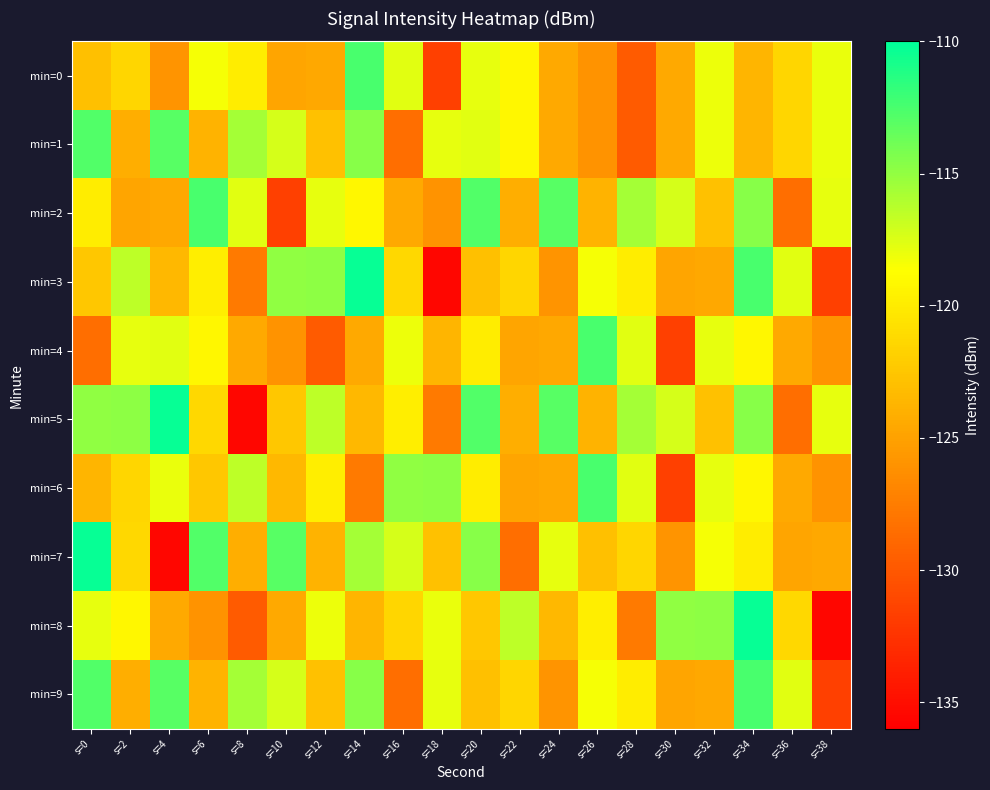

Reading left to right, extract all data points from this chart.

min=0: s=0=-122.9	s=2=-121.4	s=4=-125.9	s=6=-118.4	s=8=-119.9	s=10=-124.8	s=12=-124.6	s=14=-112.4	s=16=-117.6	s=18=-131.6	s=20=-117.9	s=22=-119.2	s=24=-124.5	s=26=-126.0	s=28=-129.8	s=30=-124.5	s=32=-118.0	s=34=-123.6	s=36=-121.5	s=38=-118.0
min=1: s=0=-112.8	s=2=-124.2	s=4=-113.0	s=6=-123.7	s=8=-115.6	s=10=-117.2	s=12=-122.9	s=14=-114.6	s=16=-128.5	s=18=-117.9	s=20=-117.6	s=22=-119.2	s=24=-124.5	s=26=-126.0	s=28=-129.8	s=30=-124.5	s=32=-118.0	s=34=-123.6	s=36=-121.5	s=38=-118.0
min=2: s=0=-119.9	s=2=-124.8	s=4=-124.6	s=6=-112.4	s=8=-117.6	s=10=-131.6	s=12=-117.9	s=14=-119.2	s=16=-124.5	s=18=-126.0	s=20=-112.8	s=22=-124.2	s=24=-113.0	s=26=-123.7	s=28=-115.6	s=30=-117.2	s=32=-122.9	s=34=-114.6	s=36=-128.5	s=38=-117.9
min=3: s=0=-122.4	s=2=-116.5	s=4=-123.4	s=6=-119.8	s=8=-127.6	s=10=-114.9	s=12=-114.8	s=14=-110.3	s=16=-121.3	s=18=-135.6	s=20=-122.9	s=22=-121.4	s=24=-125.9	s=26=-118.4	s=28=-119.9	s=30=-124.8	s=32=-124.6	s=34=-112.4	s=36=-117.6	s=38=-131.6
min=4: s=0=-128.5	s=2=-117.9	s=4=-117.6	s=6=-119.2	s=8=-124.5	s=10=-126.0	s=12=-129.8	s=14=-124.5	s=16=-118.0	s=18=-123.6	s=20=-119.9	s=22=-124.8	s=24=-124.6	s=26=-112.4	s=28=-117.6	s=30=-131.6	s=32=-117.9	s=34=-119.2	s=36=-124.5	s=38=-126.0
min=5: s=0=-114.9	s=2=-114.8	s=4=-110.3	s=6=-121.3	s=8=-135.6	s=10=-122.4	s=12=-116.5	s=14=-123.4	s=16=-119.8	s=18=-127.6	s=20=-112.8	s=22=-124.2	s=24=-113.0	s=26=-123.7	s=28=-115.6	s=30=-117.2	s=32=-122.9	s=34=-114.6	s=36=-128.5	s=38=-117.9
min=6: s=0=-123.6	s=2=-121.5	s=4=-118.0	s=6=-122.4	s=8=-116.5	s=10=-123.4	s=12=-119.8	s=14=-127.6	s=16=-114.9	s=18=-114.8	s=20=-119.9	s=22=-124.8	s=24=-124.6	s=26=-112.4	s=28=-117.6	s=30=-131.6	s=32=-117.9	s=34=-119.2	s=36=-124.5	s=38=-126.0
min=7: s=0=-110.3	s=2=-121.3	s=4=-135.6	s=6=-112.8	s=8=-124.2	s=10=-113.0	s=12=-123.7	s=14=-115.6	s=16=-117.2	s=18=-122.9	s=20=-114.6	s=22=-128.5	s=24=-117.9	s=26=-122.9	s=28=-121.4	s=30=-125.9	s=32=-118.4	s=34=-119.9	s=36=-124.8	s=38=-124.6
min=8: s=0=-117.9	s=2=-119.2	s=4=-124.5	s=6=-126.0	s=8=-129.8	s=10=-124.5	s=12=-118.0	s=14=-123.6	s=16=-121.5	s=18=-118.0	s=20=-122.4	s=22=-116.5	s=24=-123.4	s=26=-119.8	s=28=-127.6	s=30=-114.9	s=32=-114.8	s=34=-110.3	s=36=-121.3	s=38=-135.6
min=9: s=0=-112.8	s=2=-124.2	s=4=-113.0	s=6=-123.7	s=8=-115.6	s=10=-117.2	s=12=-122.9	s=14=-114.6	s=16=-128.5	s=18=-117.9	s=20=-122.9	s=22=-121.4	s=24=-125.9	s=26=-118.4	s=28=-119.9	s=30=-124.8	s=32=-124.6	s=34=-112.4	s=36=-117.6	s=38=-131.6